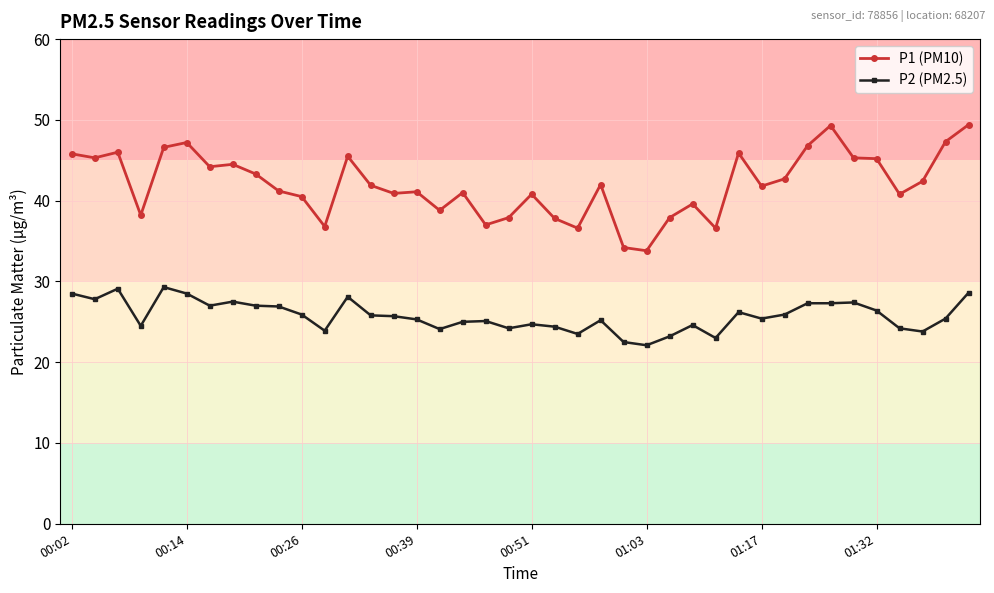

How many distinct data groups are displayed?

2